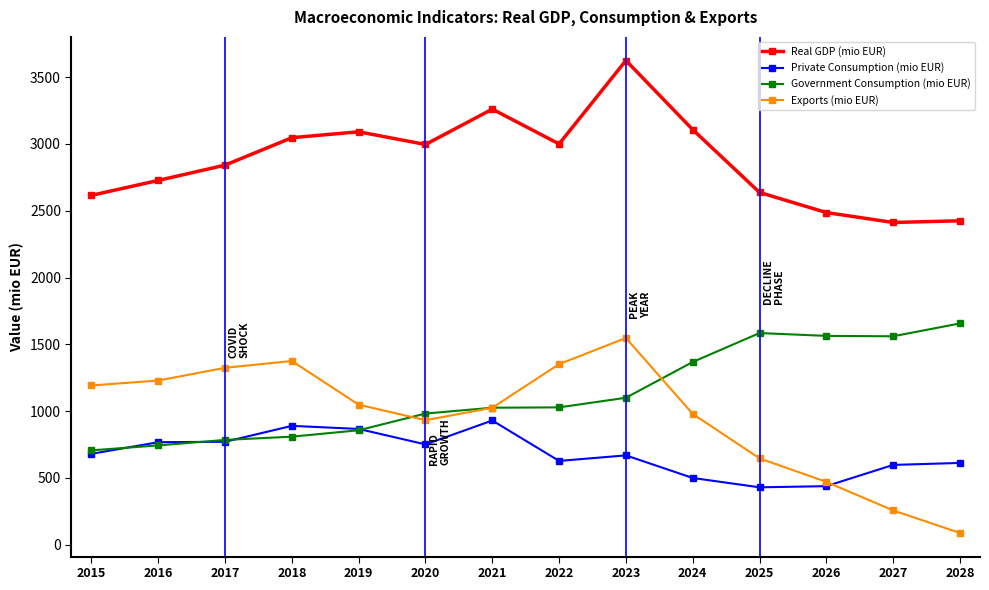

Rank the series at 2027 from lowest to highest value.

Exports (mio EUR), Private Consumption (mio EUR), Government Consumption (mio EUR), Real GDP (mio EUR)